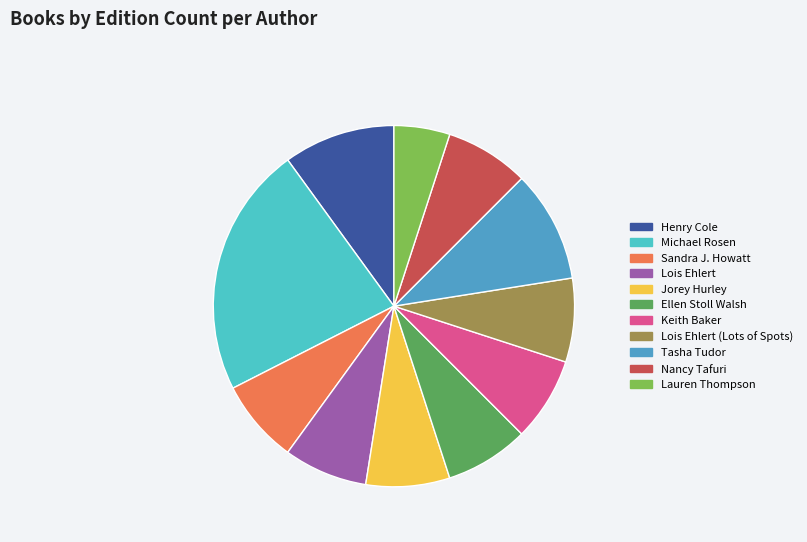

Count the number of slices in the pie.

11